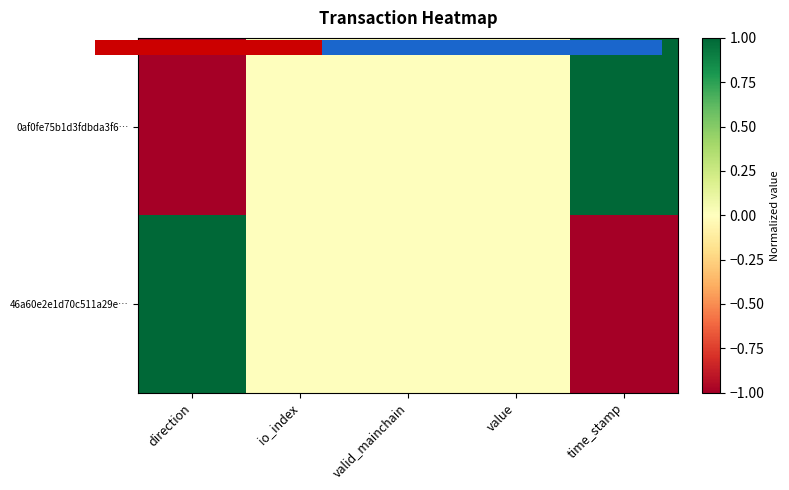

Which series has the largest range (max minus min)?

46a60e2e1d70c511a29e…